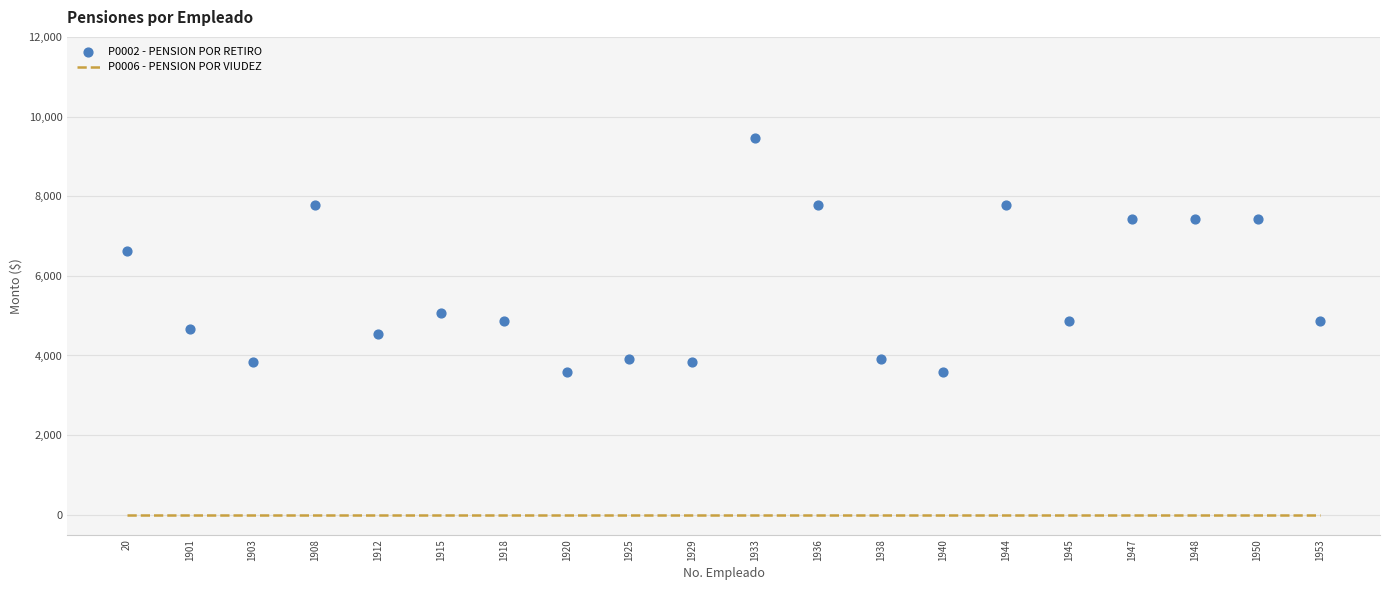

At how many categories does at least one series exceed 4956?

9